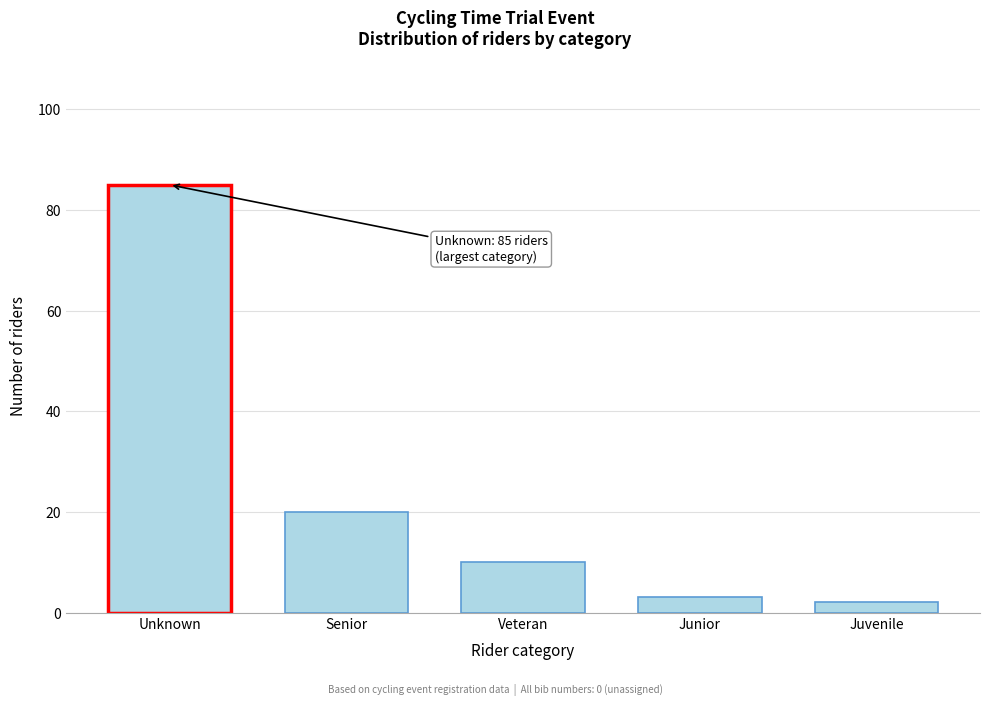

Reading left to right, extract all data points from this chart.

85	20	10	3	2